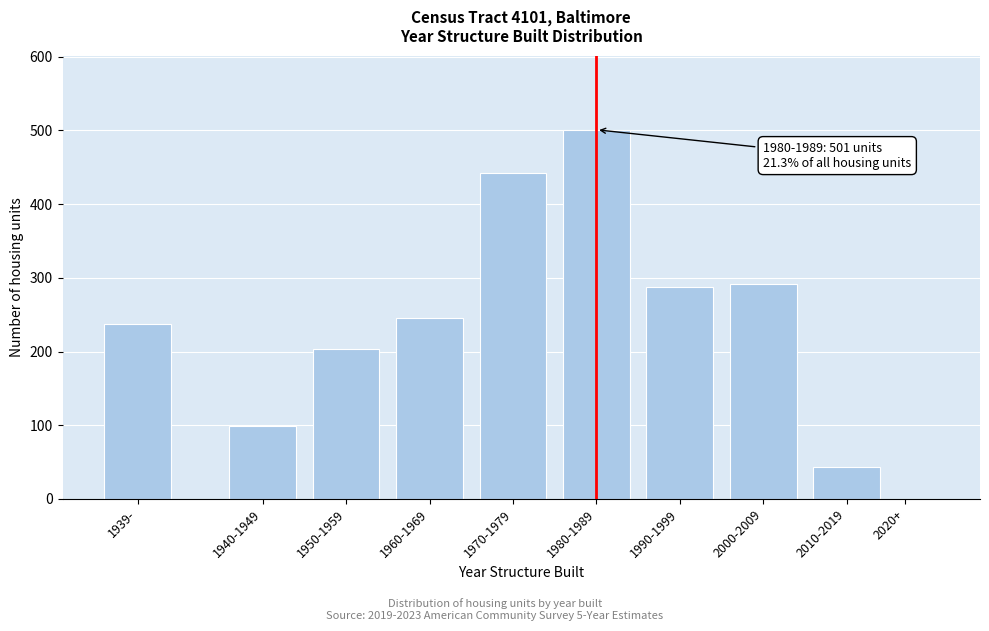

Reading left to right, extract all data points from this chart.

1939-=237	1940-1949=99	1950-1959=204	1960-1969=246	1970-1979=442	1980-1989=501	1990-1999=288	2000-2009=291	2010-2019=43	2020+=0